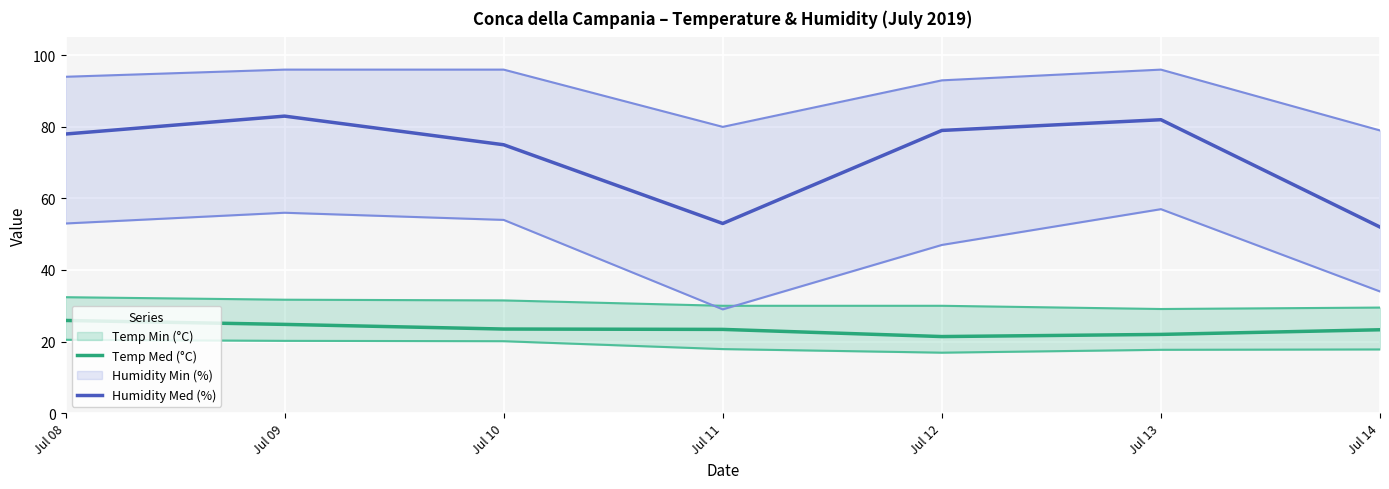

List the labels in order of Humidity Med (%) value, smallest first.

Jul 14, Jul 11, Jul 10, Jul 08, Jul 12, Jul 13, Jul 09